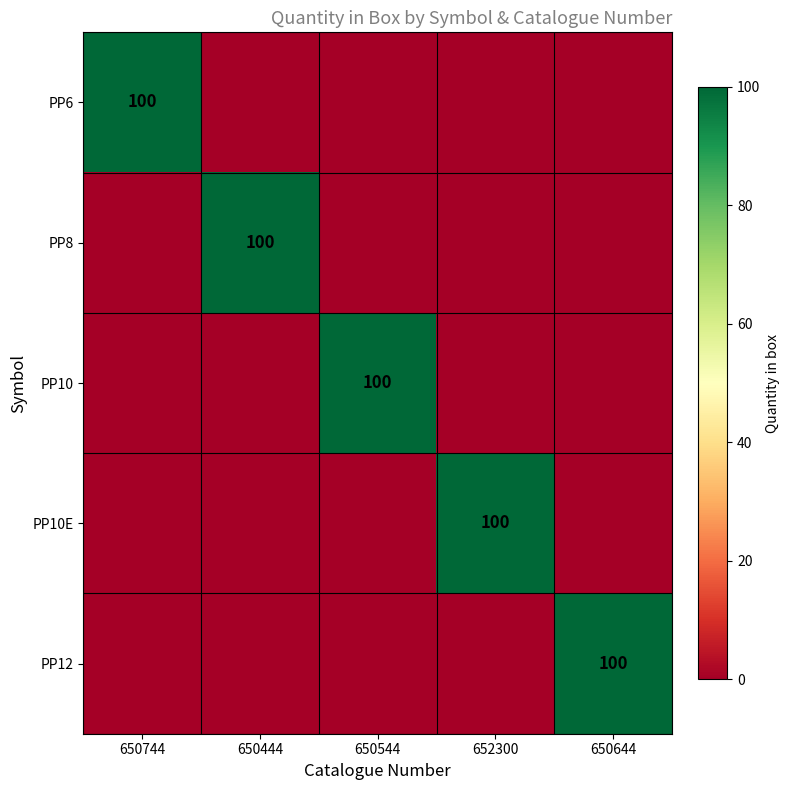

How many values in PP8 are above zero?

1